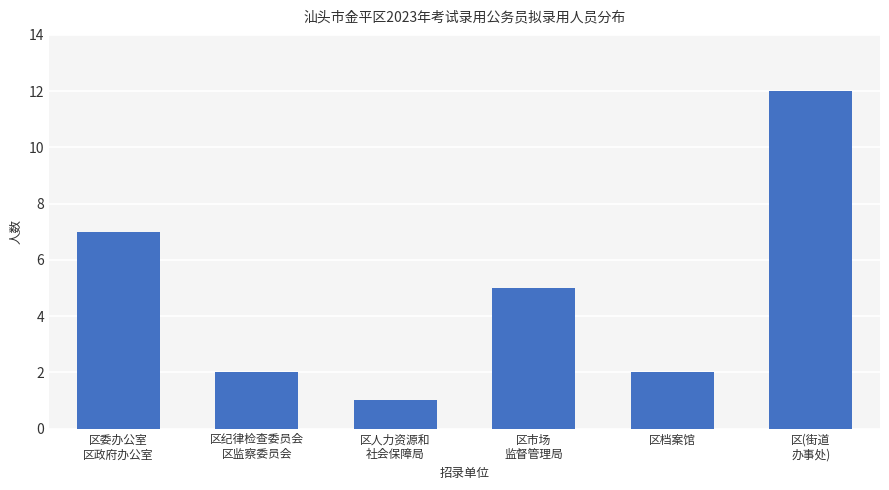

Reading right to left, list all the values displayed in this chart.

区(街道
办事处)=12	区档案馆=2	区市场
监督管理局=5	区人力资源和
社会保障局=1	区纪律检查委员会
区监察委员会=2	区委办公室
区政府办公室=7